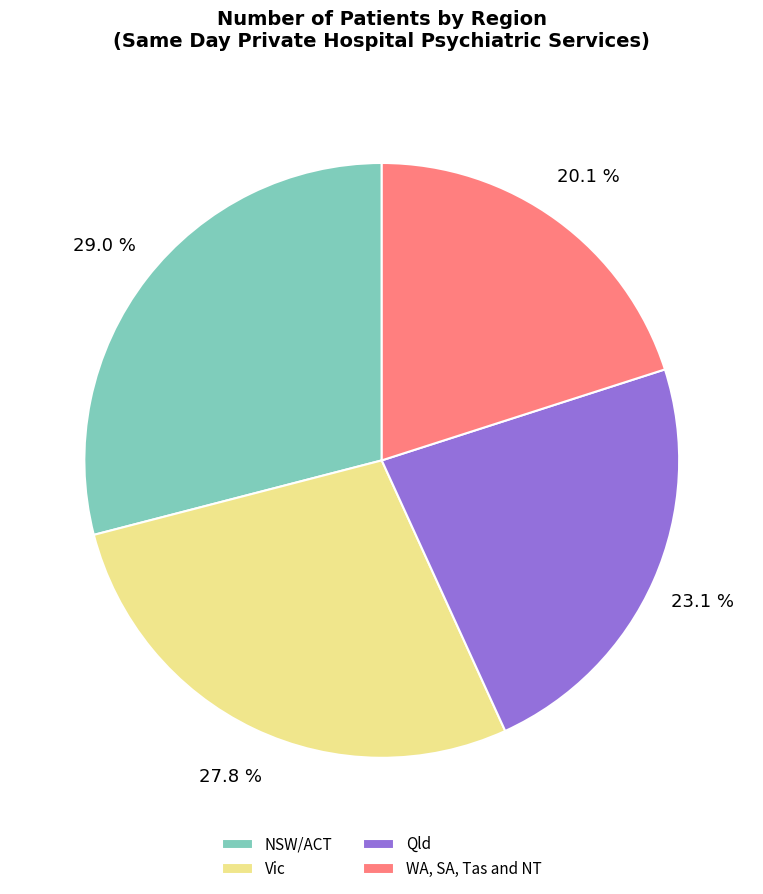

To the nearest percent, what is the combined percentage of Vic and NSW/ACT?

57%